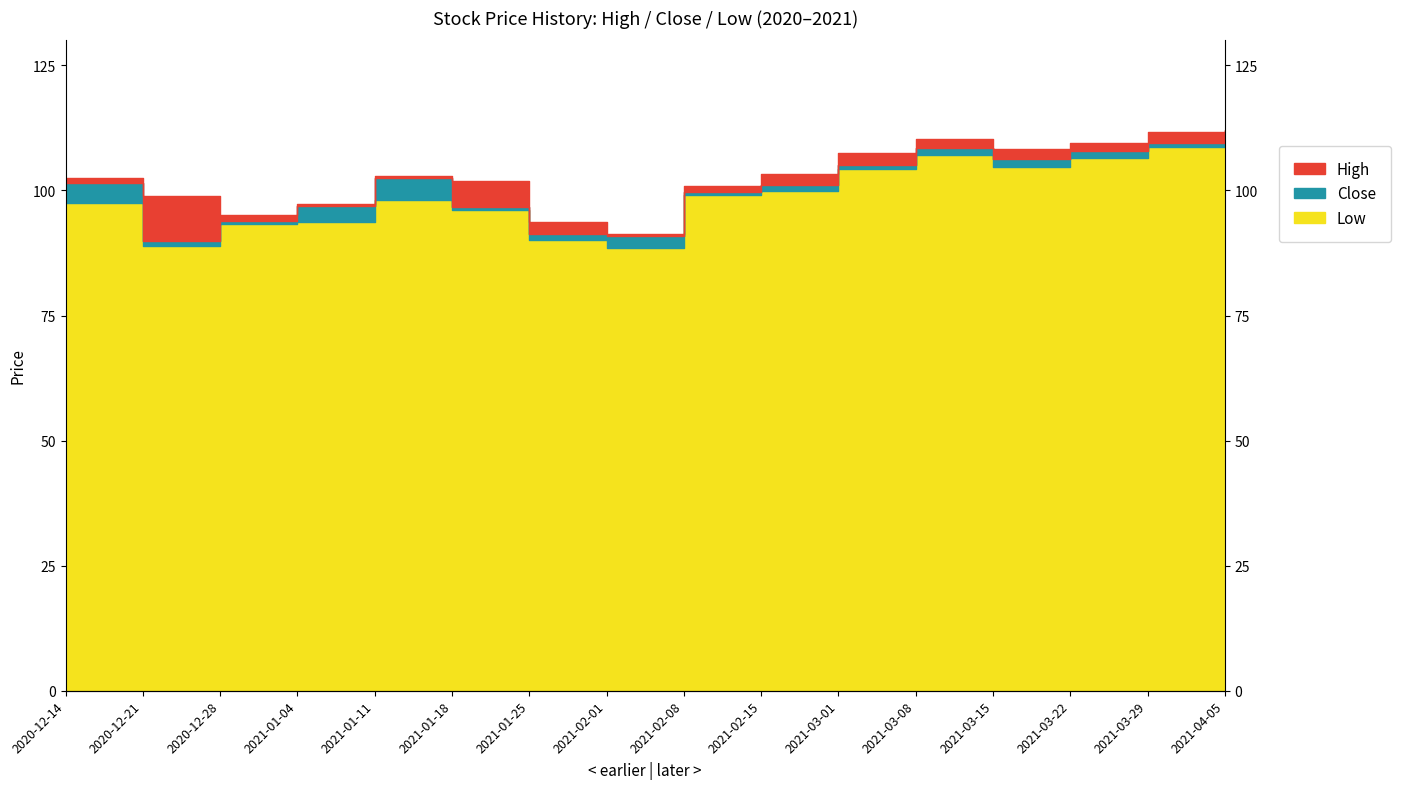

What is the average value of the Low series?

99.1